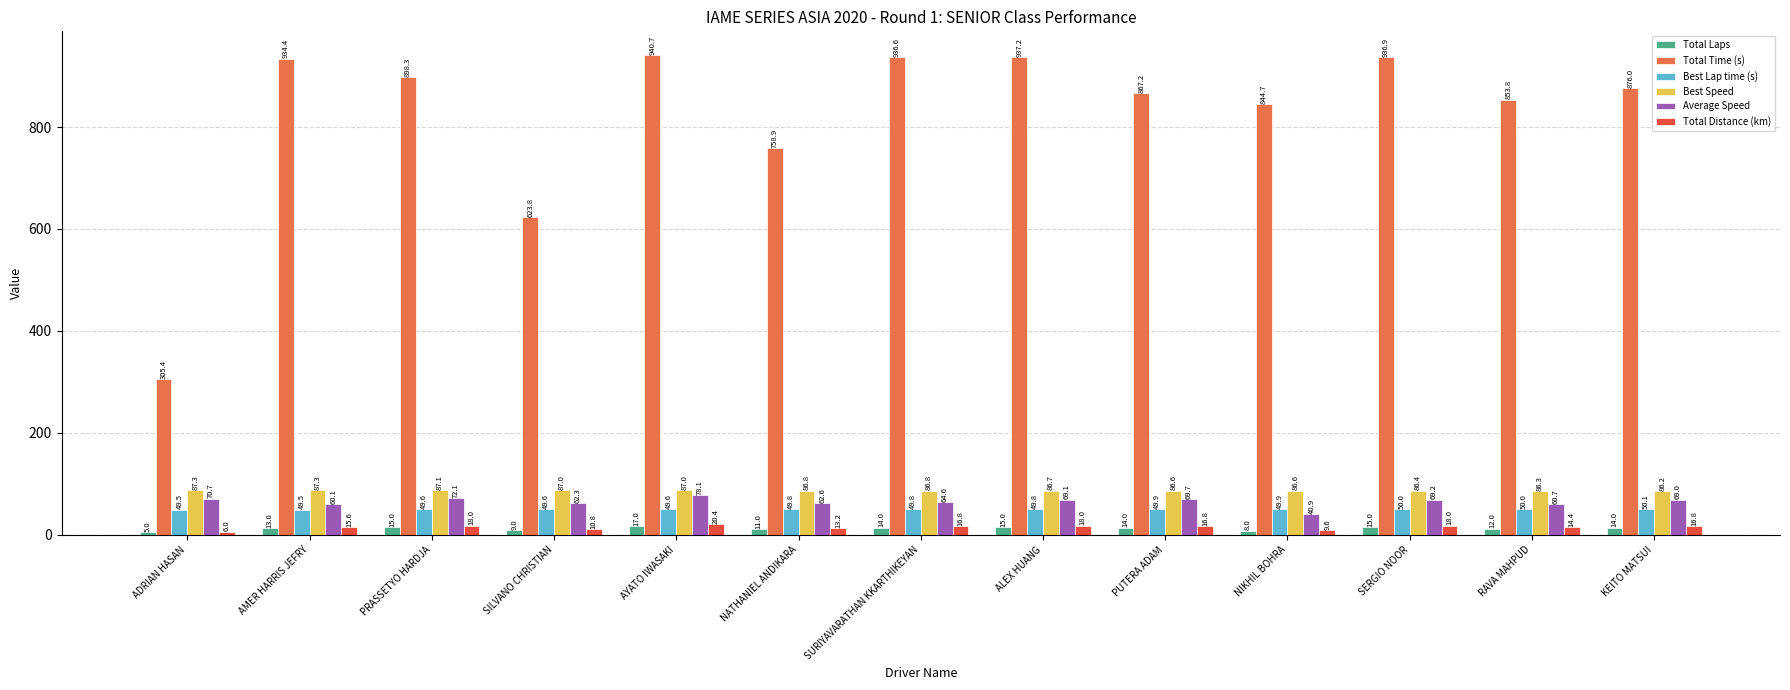

What are all the series names shown in the legend?

Total Laps, Total Time (s), Best Lap time (s), Best Speed, Average Speed, Total Distance (km)